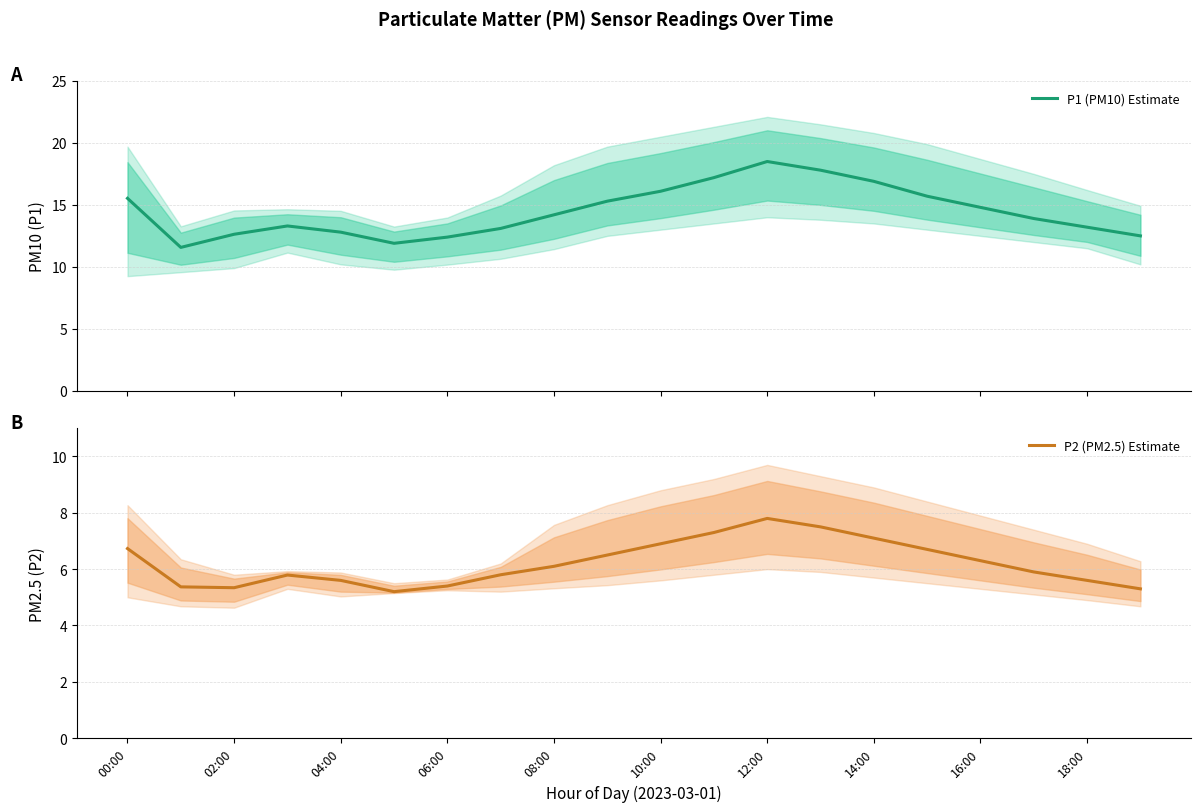

How many lines are shown in the chart?

2